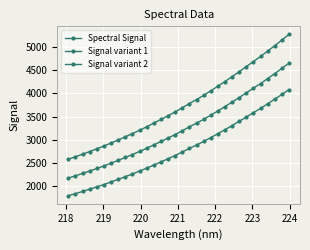

How many data points in Signal variant 1 are above 3193?

16